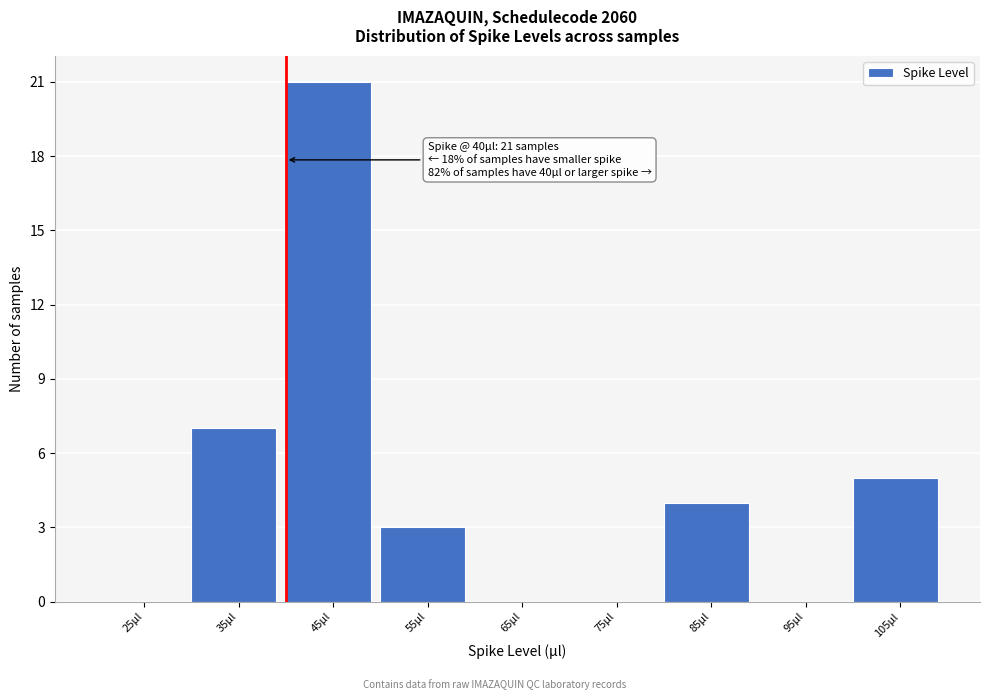

Which range on the x-axis has the tallest bar?

40 to 50